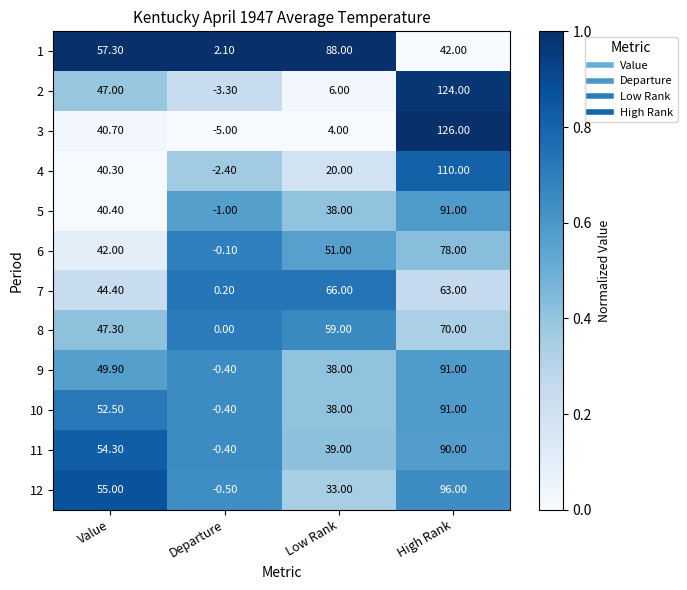

Which category has the lowest value in the 11 series?

Departure